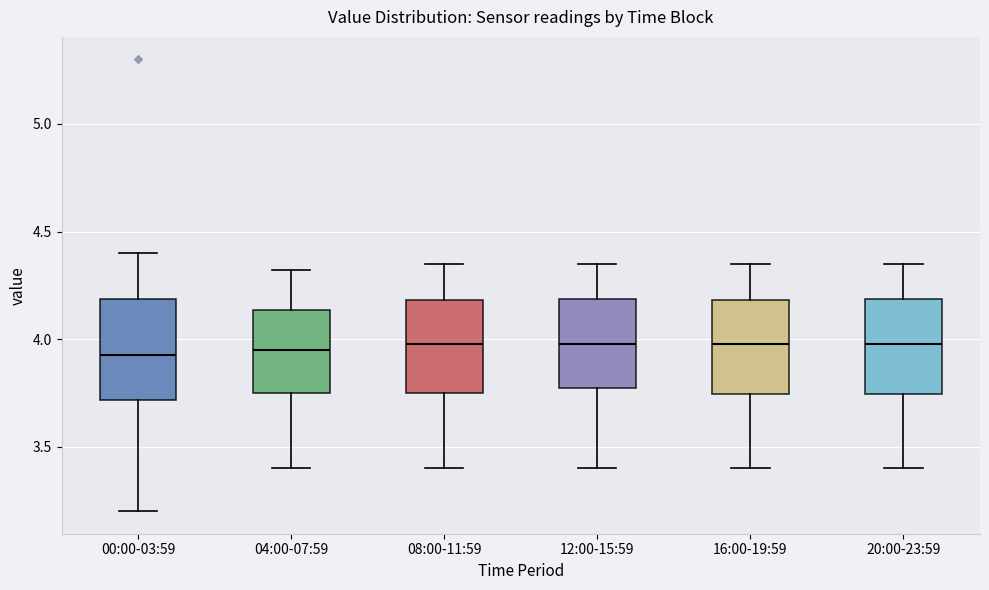

Reading left to right, read every box against the y-axis: the position of its median line, the range the box covers, and the ends of its whiskers. The values are not printed on the chart, so give them approximately, as read against the axis.

00:00-03:59: median 3.95, box 3.70 to 4.20, whiskers 3.20 to 4.40
04:00-07:59: median 3.95, box 3.75 to 4.15, whiskers 3.40 to 4.30
08:00-11:59: median 4.00, box 3.75 to 4.20, whiskers 3.40 to 4.35
12:00-15:59: median 4.00, box 3.75 to 4.20, whiskers 3.40 to 4.35
16:00-19:59: median 4.00, box 3.75 to 4.20, whiskers 3.40 to 4.35
20:00-23:59: median 4.00, box 3.75 to 4.20, whiskers 3.40 to 4.35